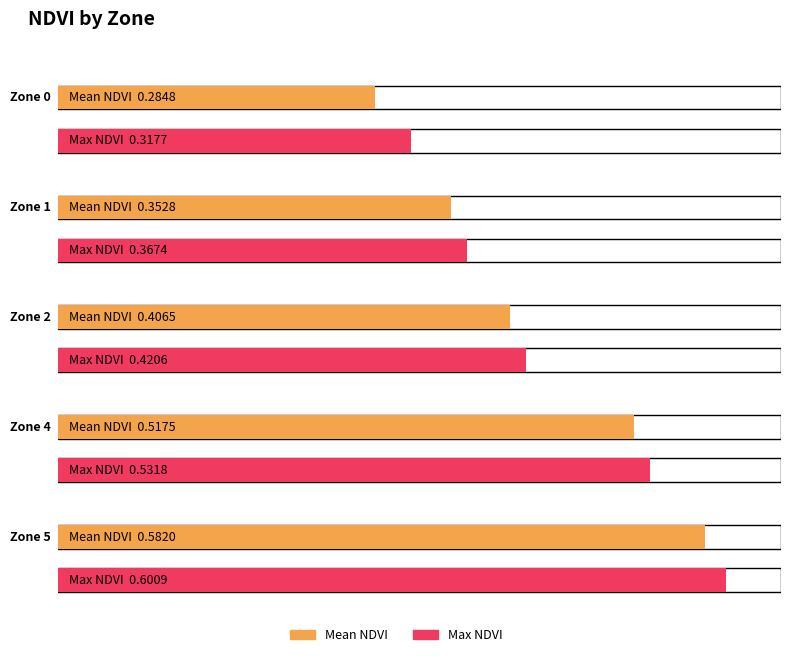

What is the value of the Mean NDVI bar at the 6th from the left?

0.6